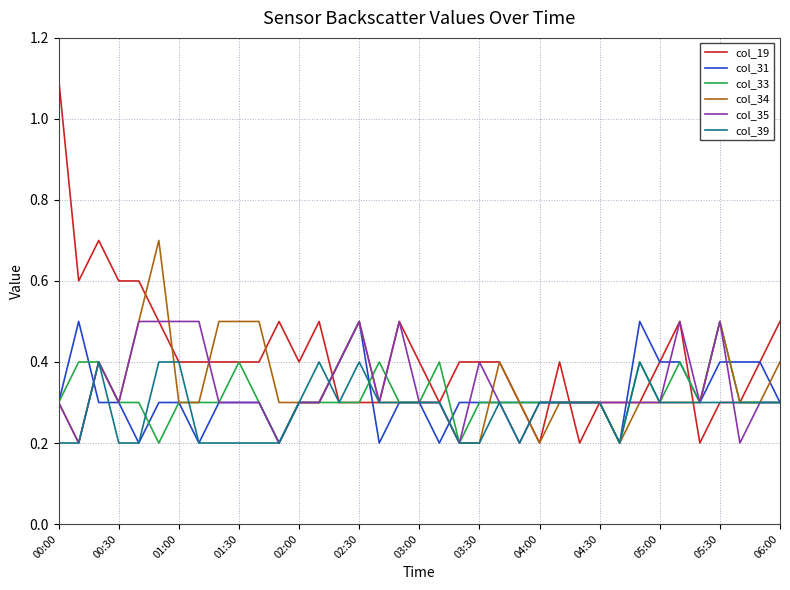

Which series has the widest spread of values?

col_19